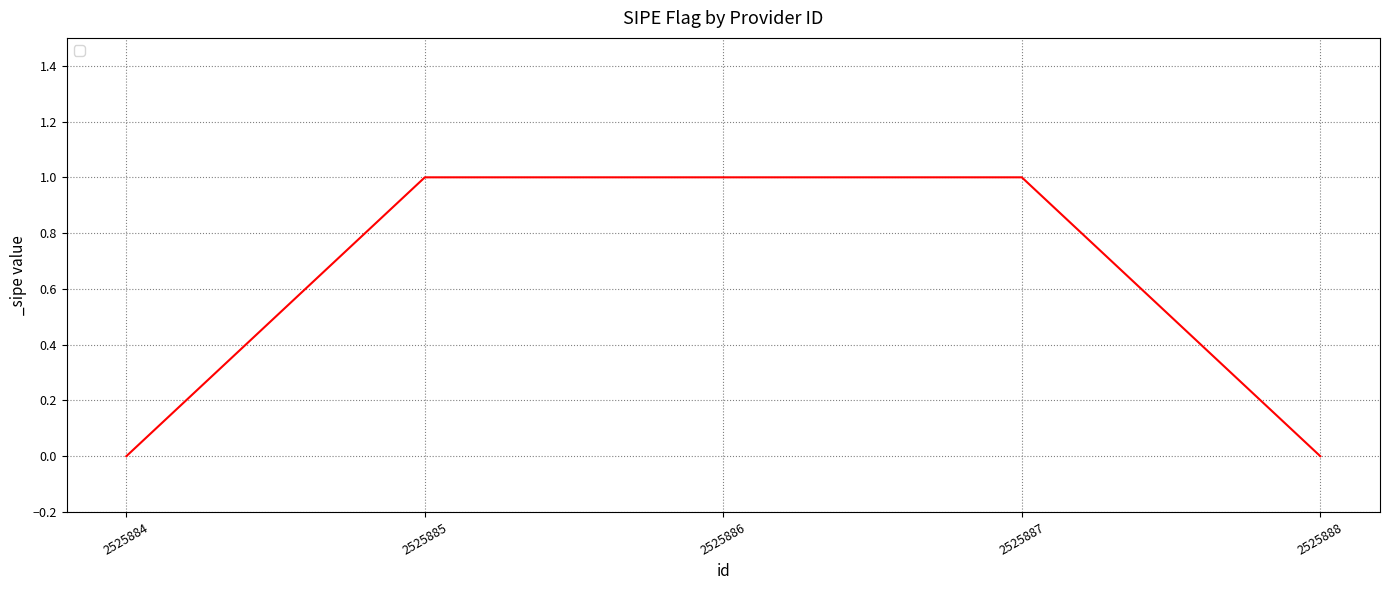

True or false: the data has more than 2 interior local peaks.

False